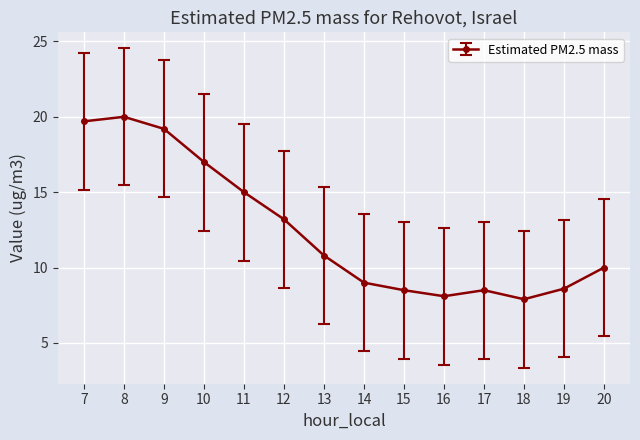

Is it true that the value at 8 is 20.0?

True